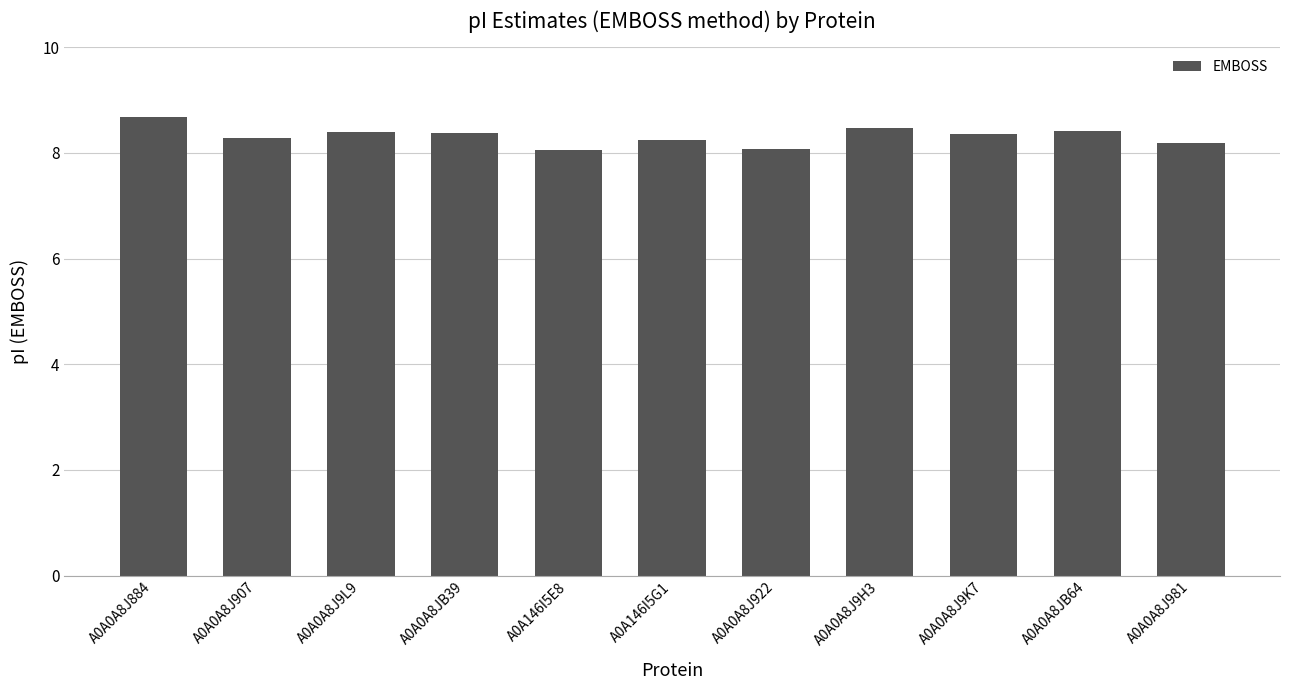

What is the label of the 9th bar from the left?

A0A0A8J9K7